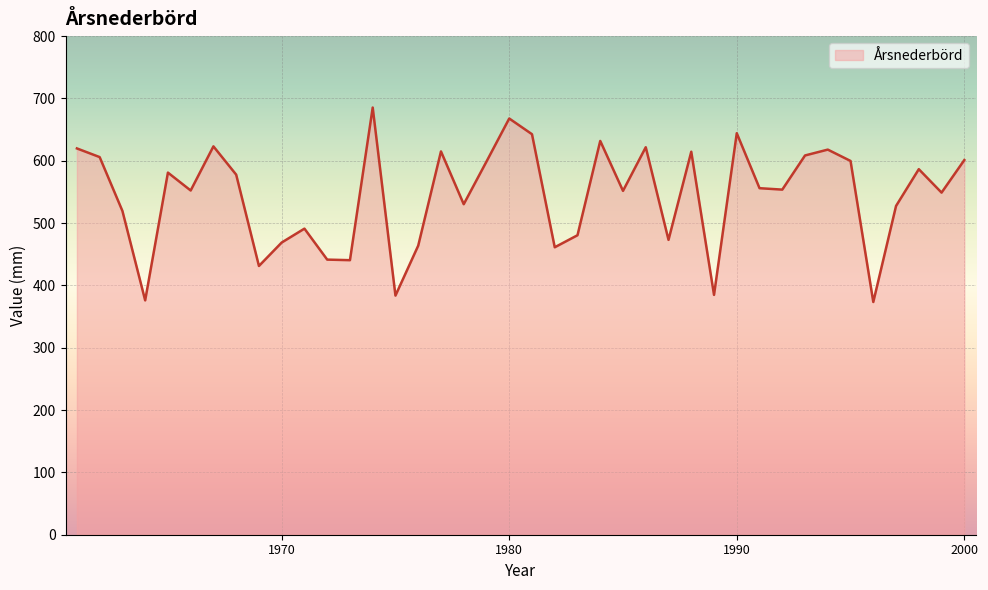

What is the minimum value shown in the chart?

373.4